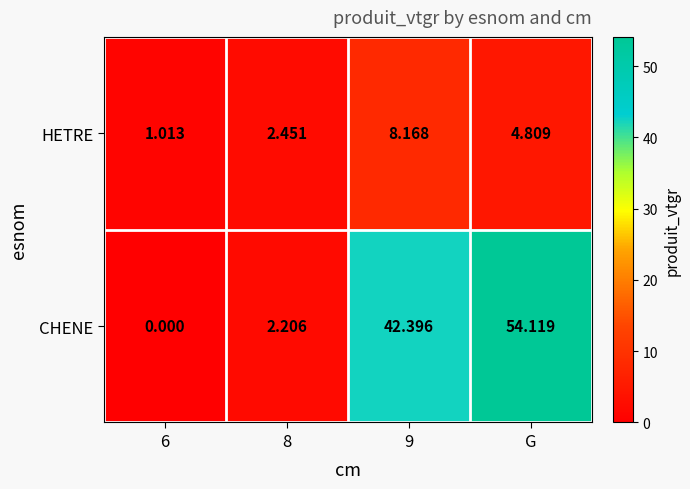

Which series has the largest range (max minus min)?

CHENE